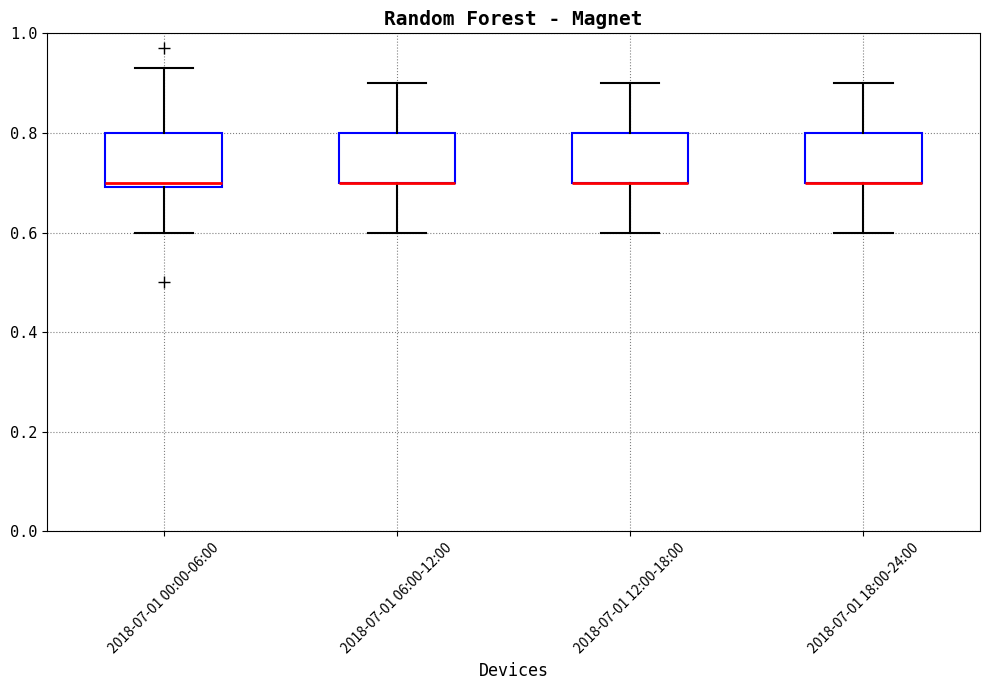

Reading left to right, transcribe this box plot: for each box, give where its median line is, the range the box spans, and where its two whiskers end, as read against the y-axis. The values are not printed on the chart, so give them approximately, as read against the axis.

2018-07-01 00:00-06:00: median 0.70 (just above the box's lower edge), box 0.70 to 0.80, whiskers 0.60 to 0.94
2018-07-01 06:00-12:00: median 0.70 (drawn on the box's lower edge), box 0.70 to 0.80, whiskers 0.60 to 0.90
2018-07-01 12:00-18:00: median 0.70 (drawn on the box's lower edge), box 0.70 to 0.80, whiskers 0.60 to 0.90
2018-07-01 18:00-24:00: median 0.70 (drawn on the box's lower edge), box 0.70 to 0.80, whiskers 0.60 to 0.90